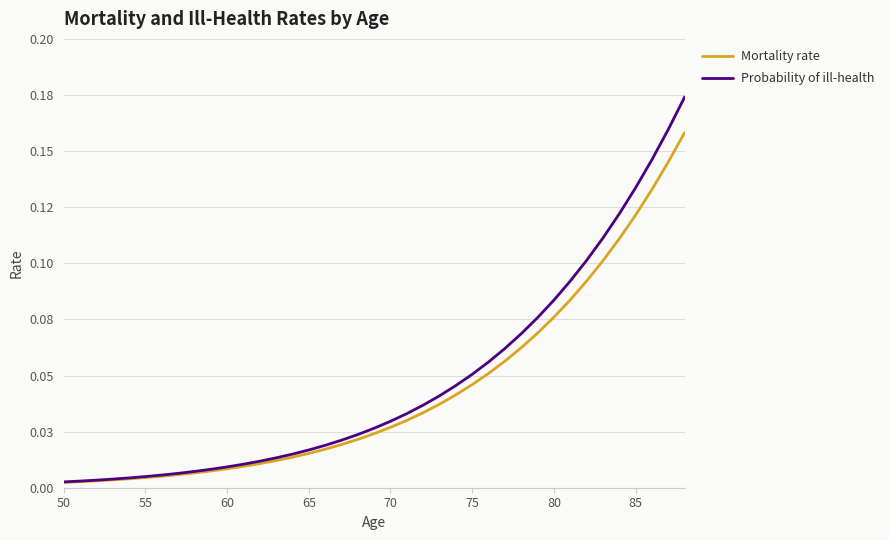

List the series in order of their overall mean, lowest first.

Mortality rate, Probability of ill-health